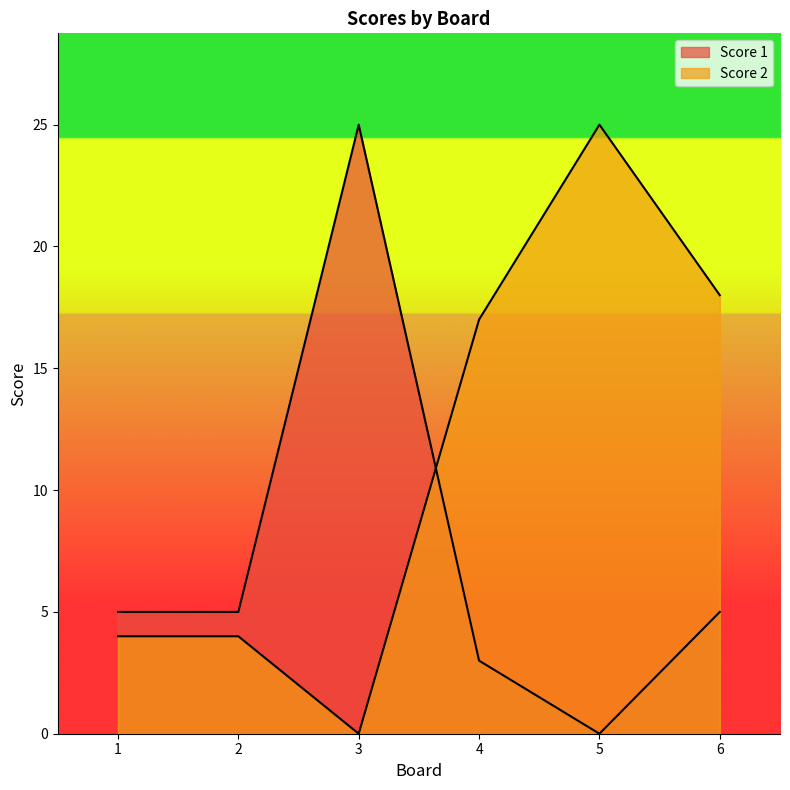

Is the value of Score 1 at 4 greater than the value of Score 2 at 1?

No